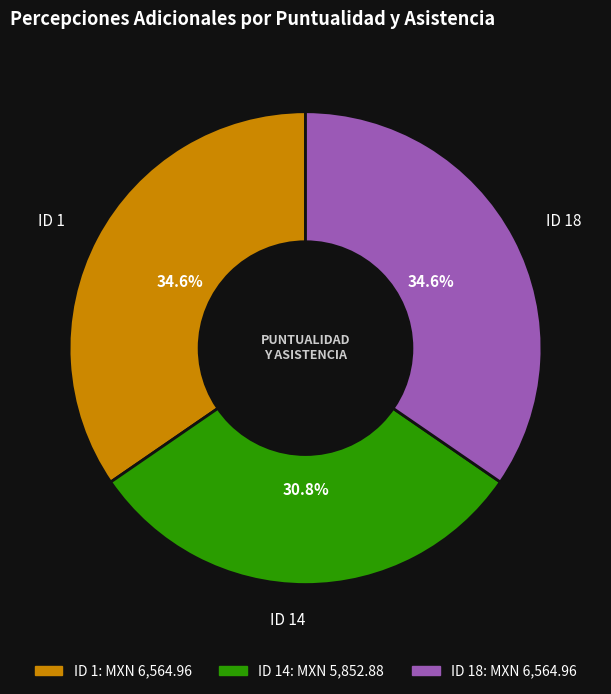

To the nearest percent, what is the average slice percentage?

33%